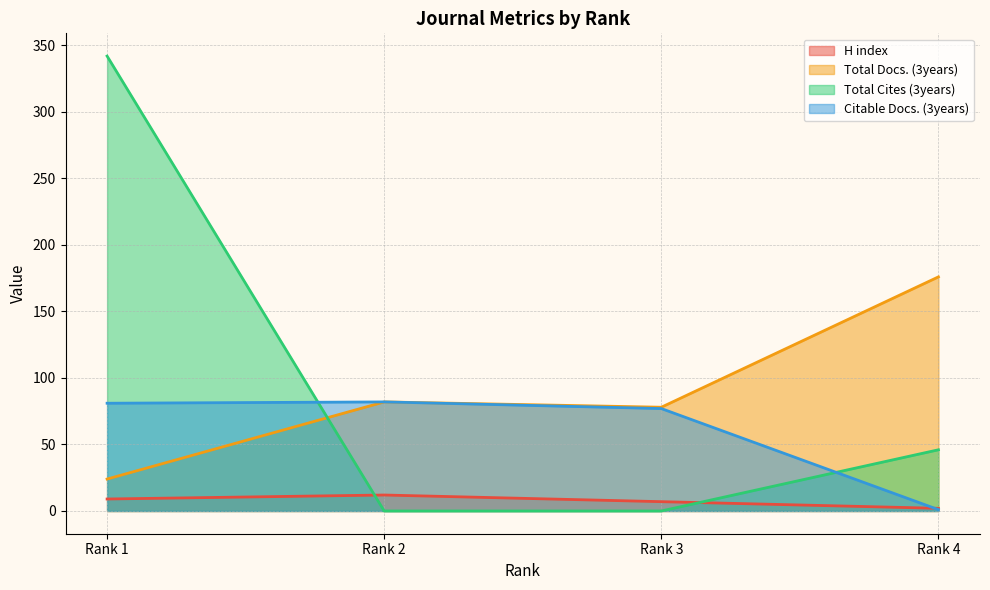

At which category is the sum across all series the highest?

Rank 1